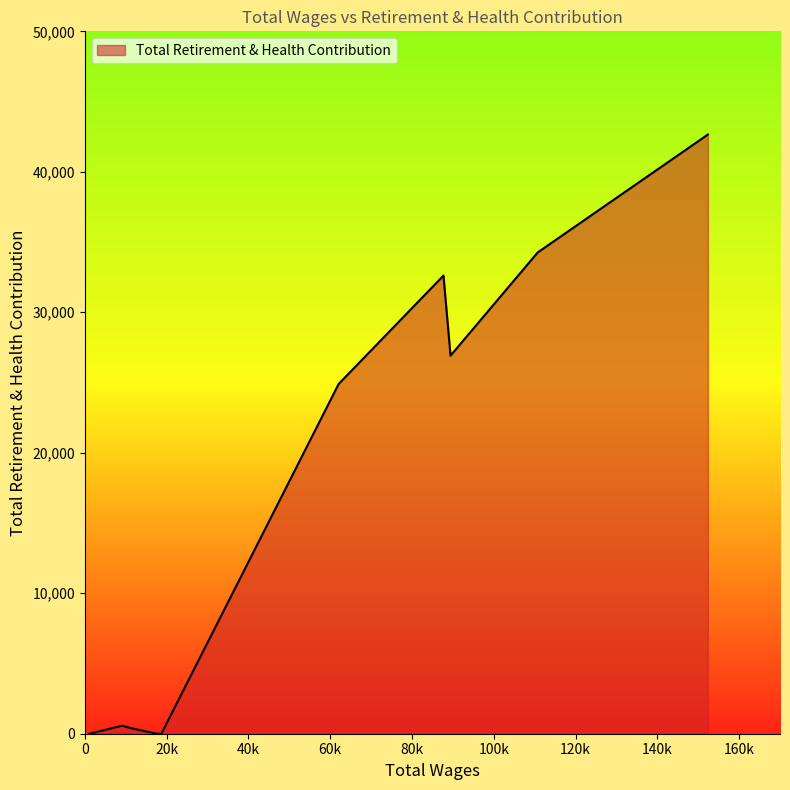

What is the difference between the maximum and minimum values?

42653